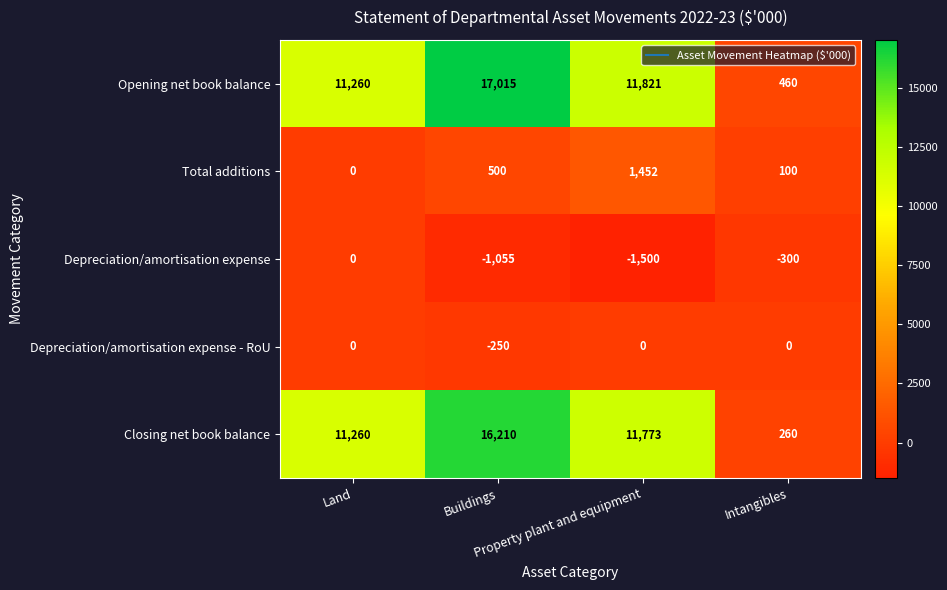

What is the difference between the maximum and minimum values in the Opening net book balance series?

16555